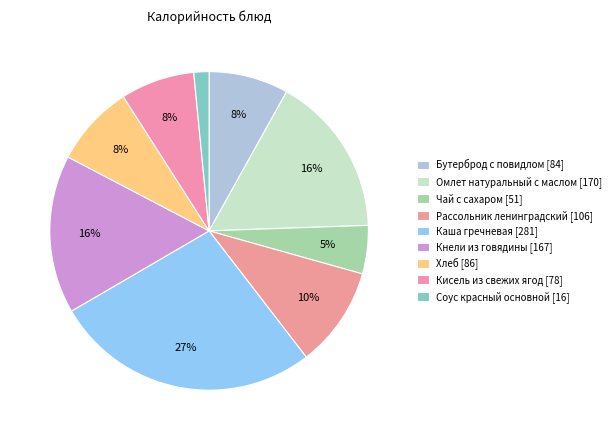

How many segments does this pie chart have?

9